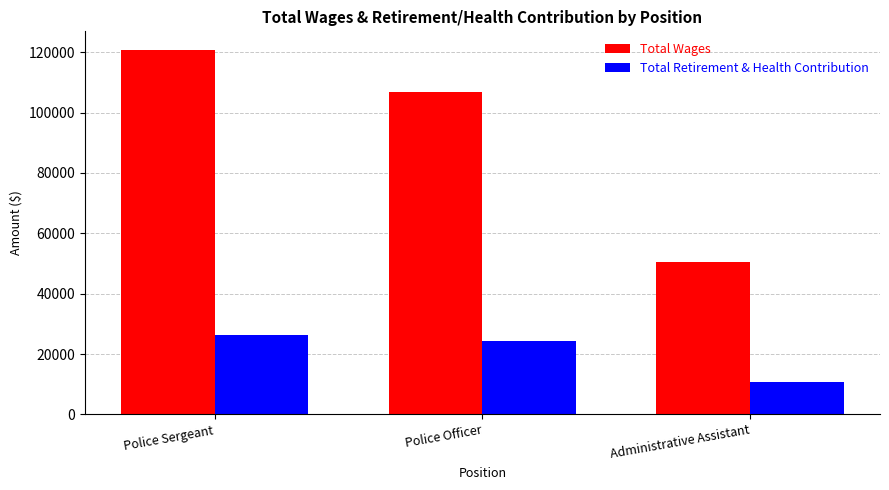

How many groups of bars are there?

3